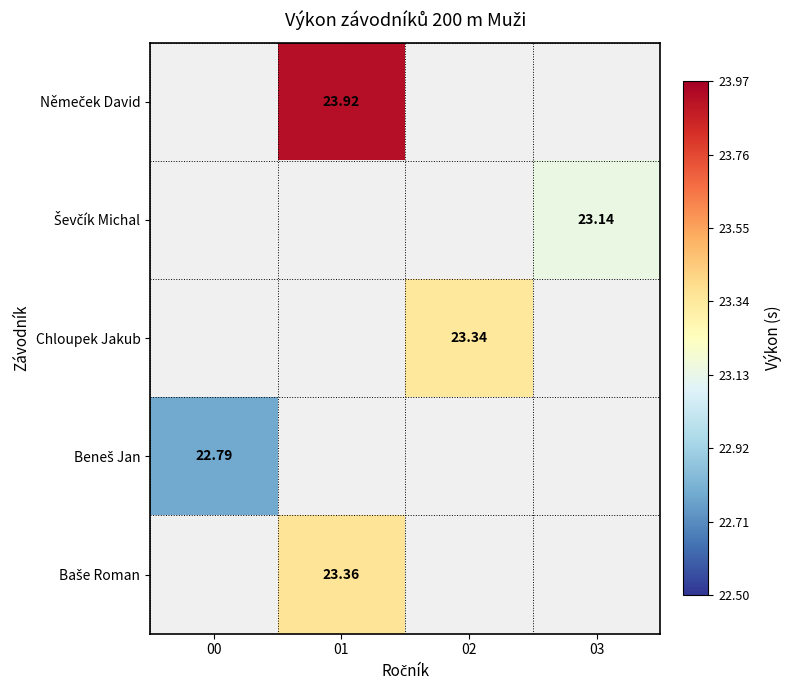

List the labels in order of Beneš Jan value, largest first.

00, 01, 02, 03